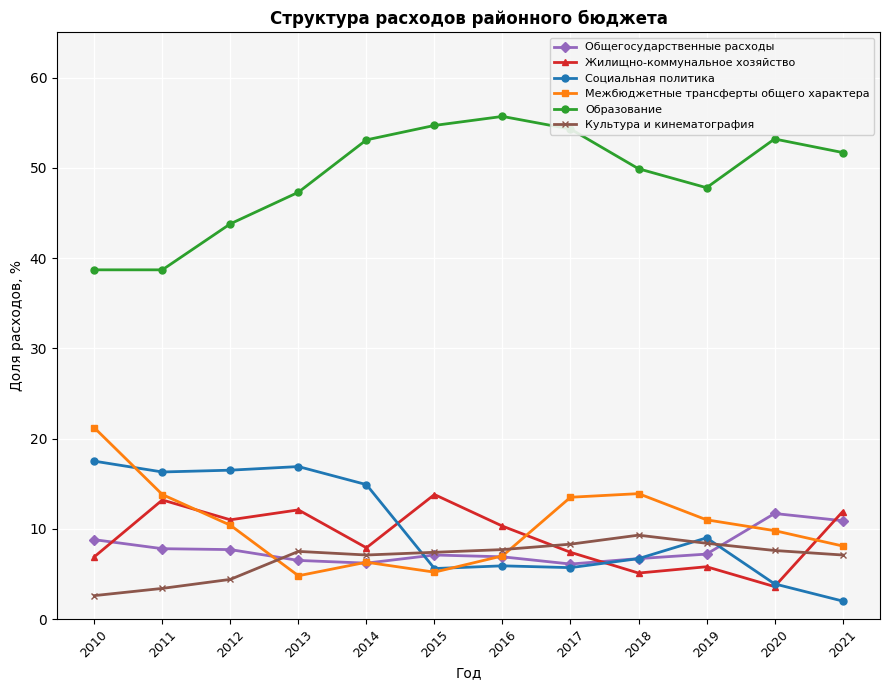

What value does the Жилищно-коммунальное хозяйство series have at 2015?

13.8